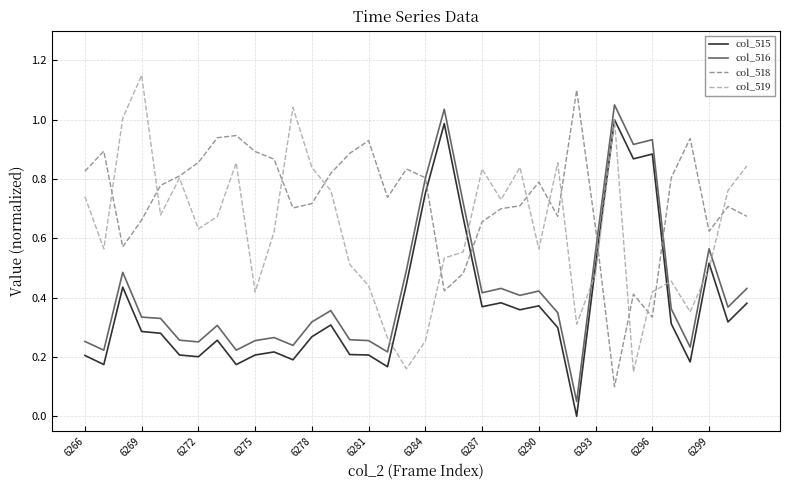

How many series are shown in this chart?

4